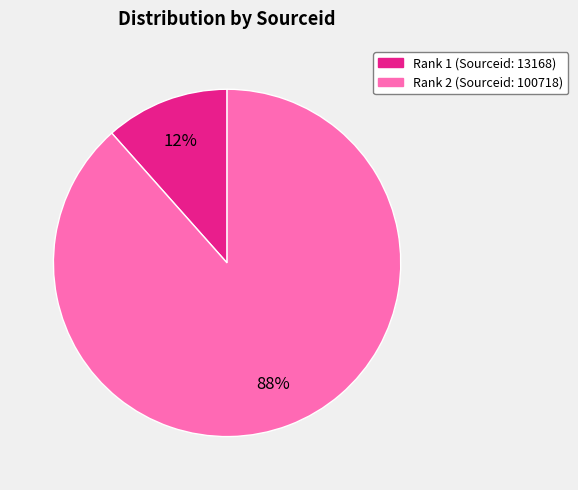

To the nearest percent, what is the average slice percentage?

50%